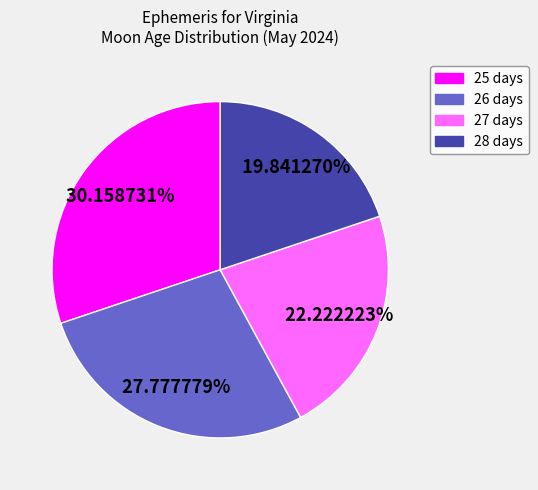

Does any single category account for the majority?

No